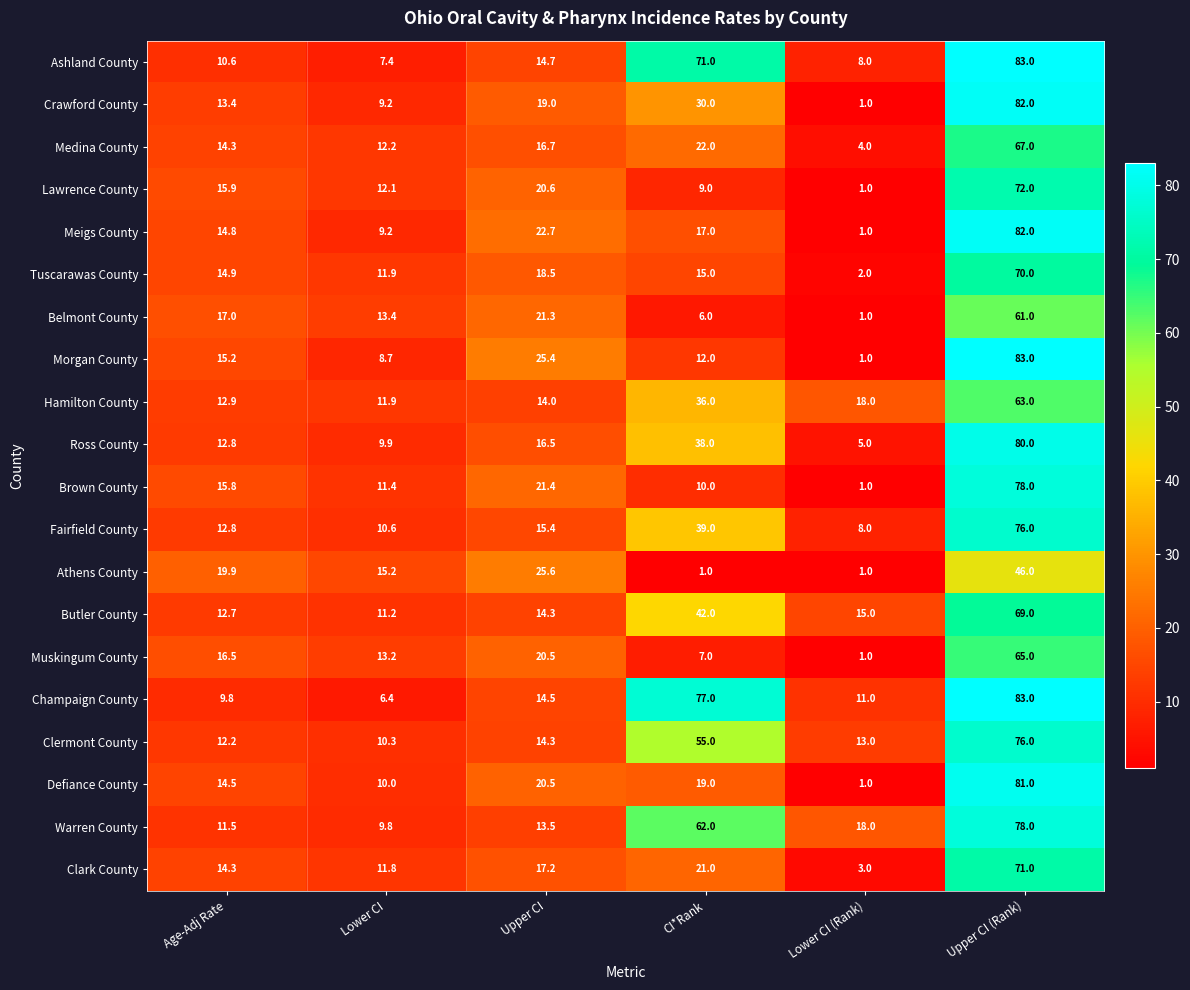

What is the maximum value shown in the chart?

83.0